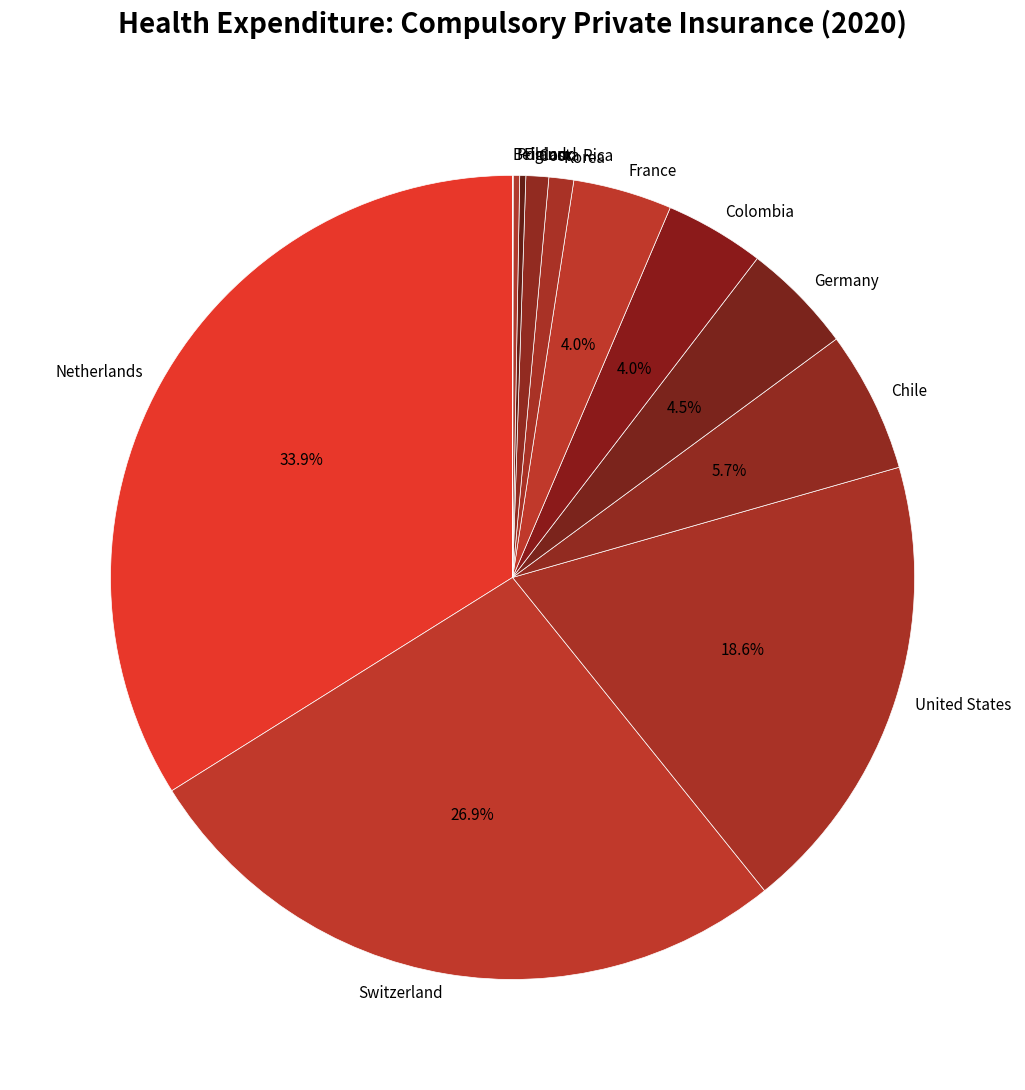

What is the largest slice in the pie chart?

Netherlands